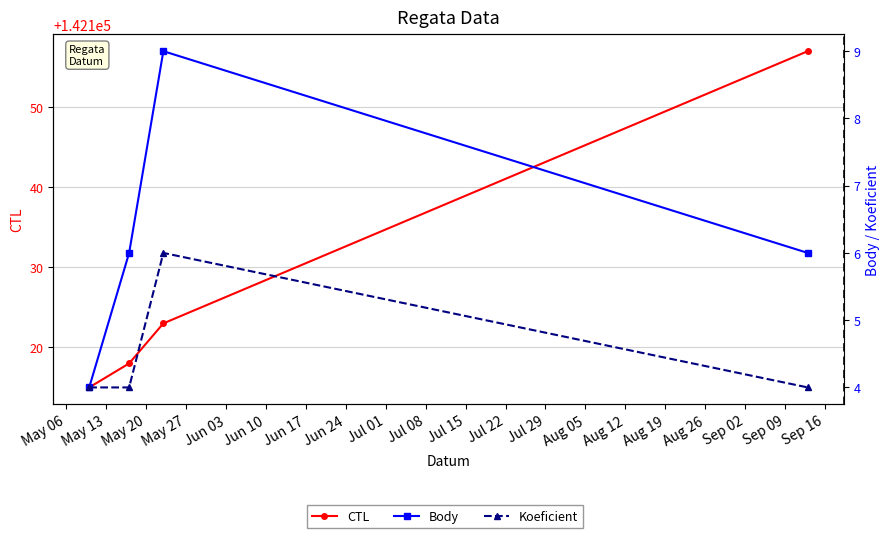

Reading right to left, what are all the values shown in this chart?

CTL: 142157	142123	142118	142115
Body: 6	9	6	4
Koeficient: 4	6	4	4